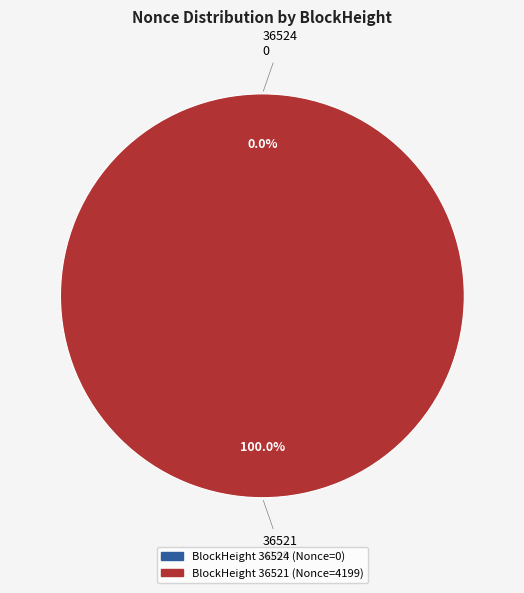

Rank the categories by value from lowest to highest.

36524, 36521